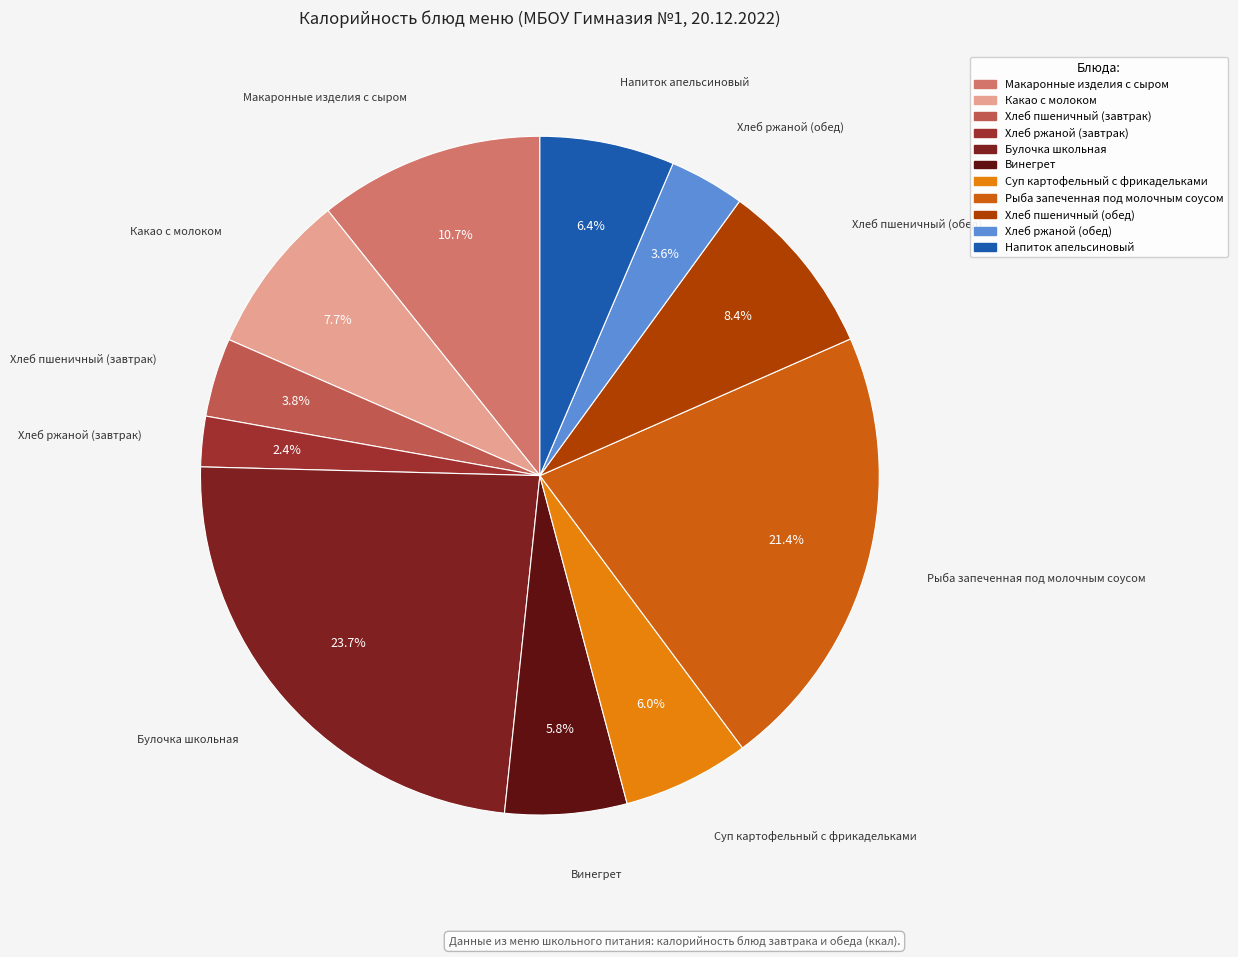

Does Напиток апельсиновый represent more than half of the total?

No